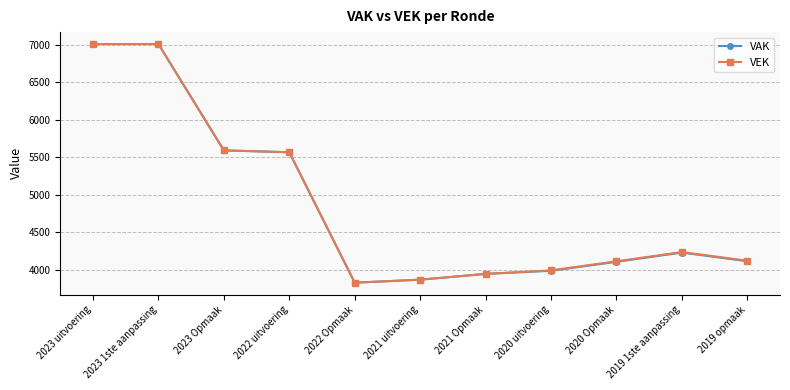

What is the value of the VEK point at the 7th from the left?

3947